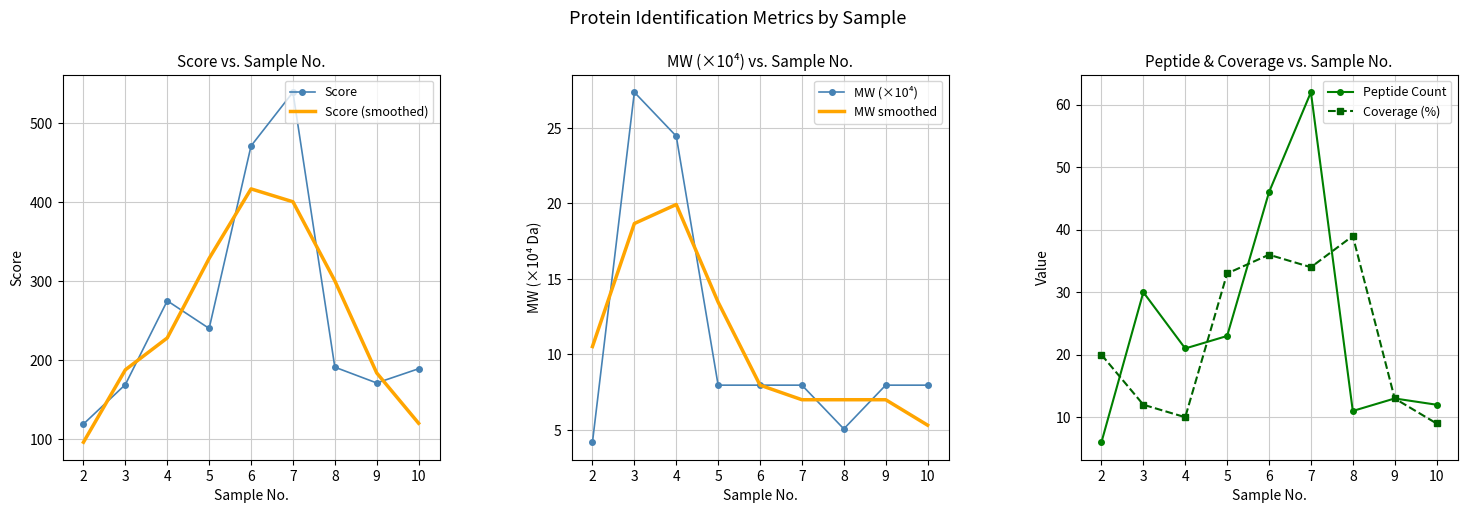

What is the value of the MW (×10⁴) point at the 5th from the left?

8.0